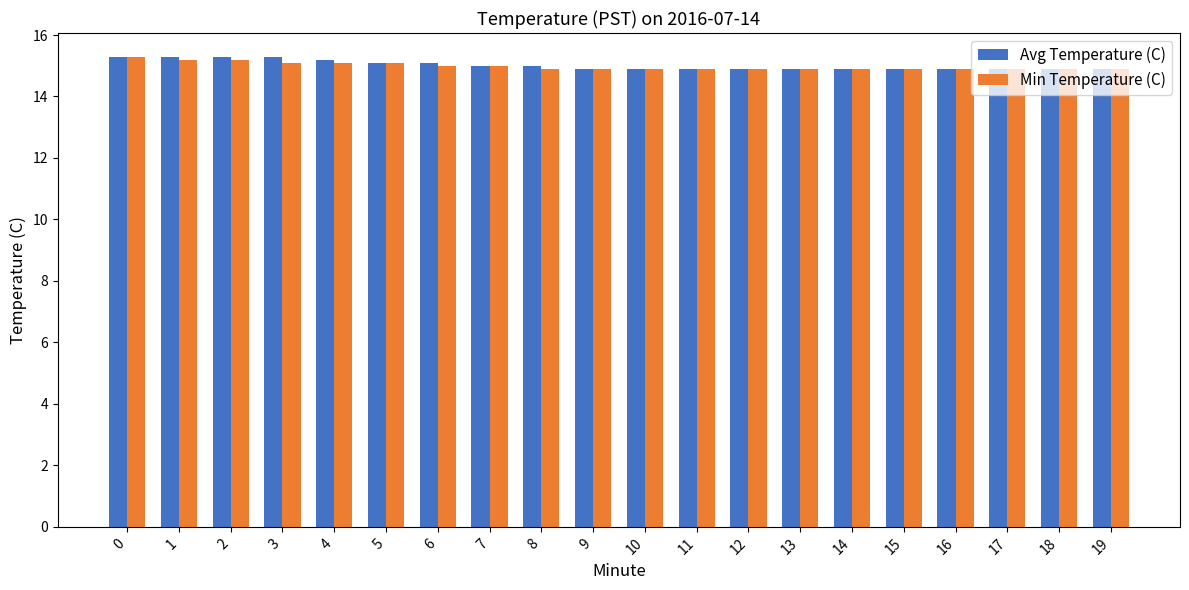

True or false: Min Temperature (C) has a value of 20.6 at 6.

False